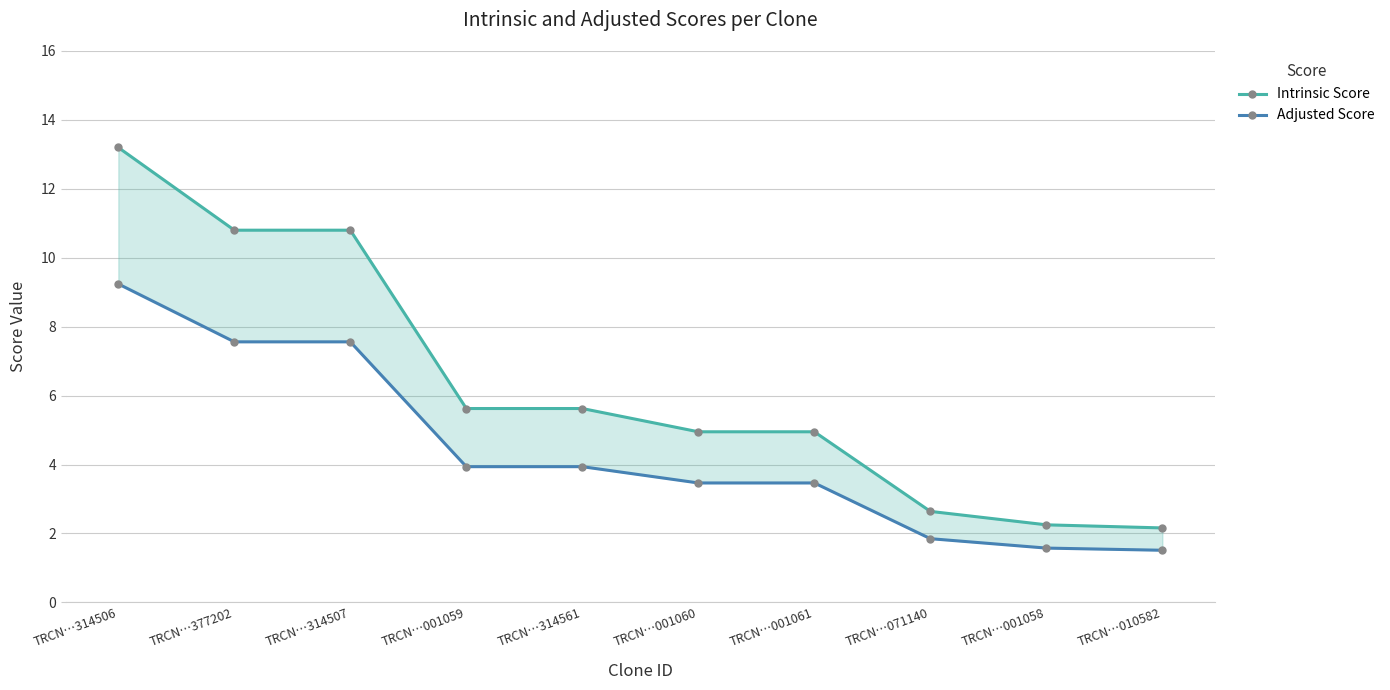

The value of Intrinsic Score at TRCN…001059 is 3.2. True or false?

False